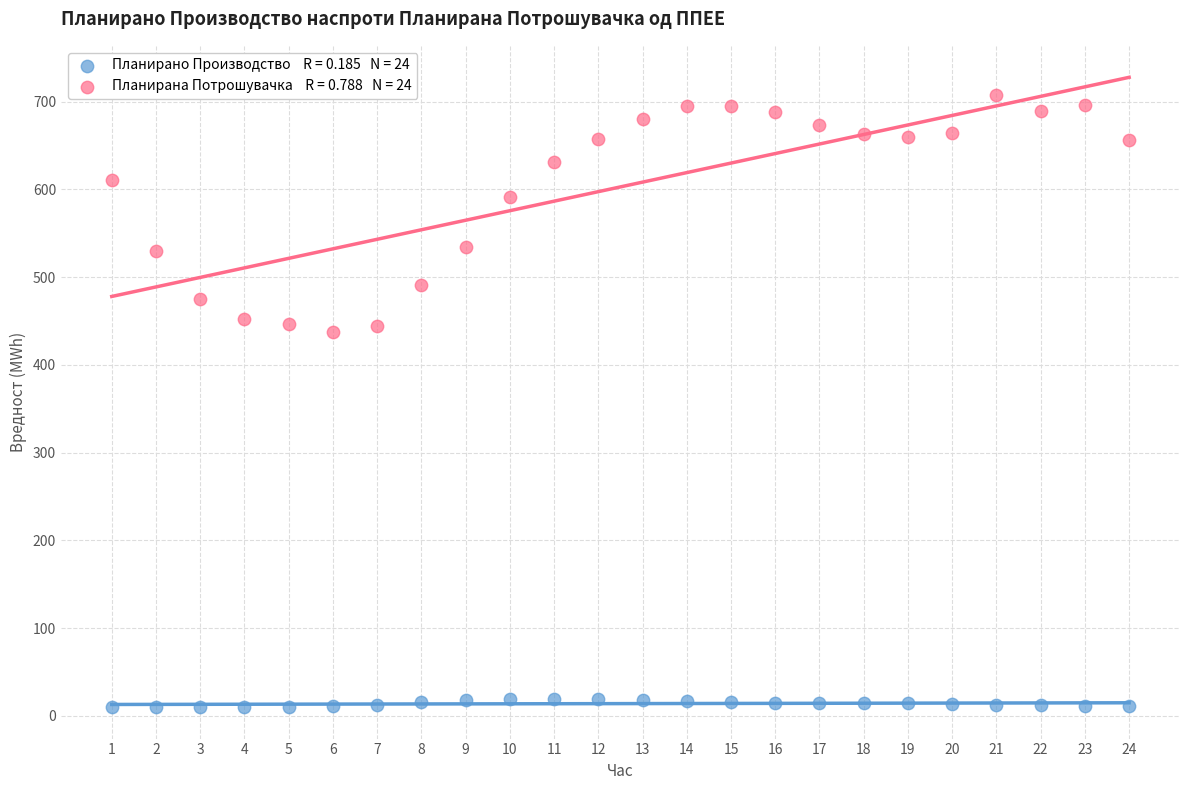

Across all data points, what is the range of Y values (max minus min)?

697.5